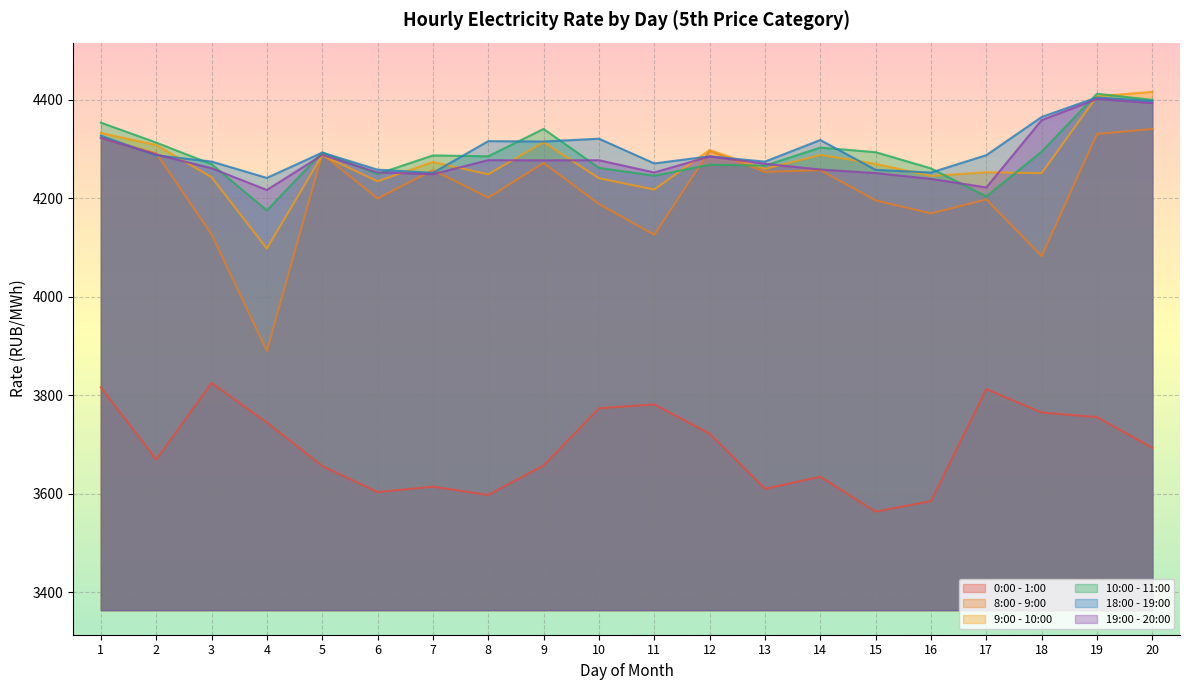

What is the average value of the 18:00 - 19:00 series?

4299.8